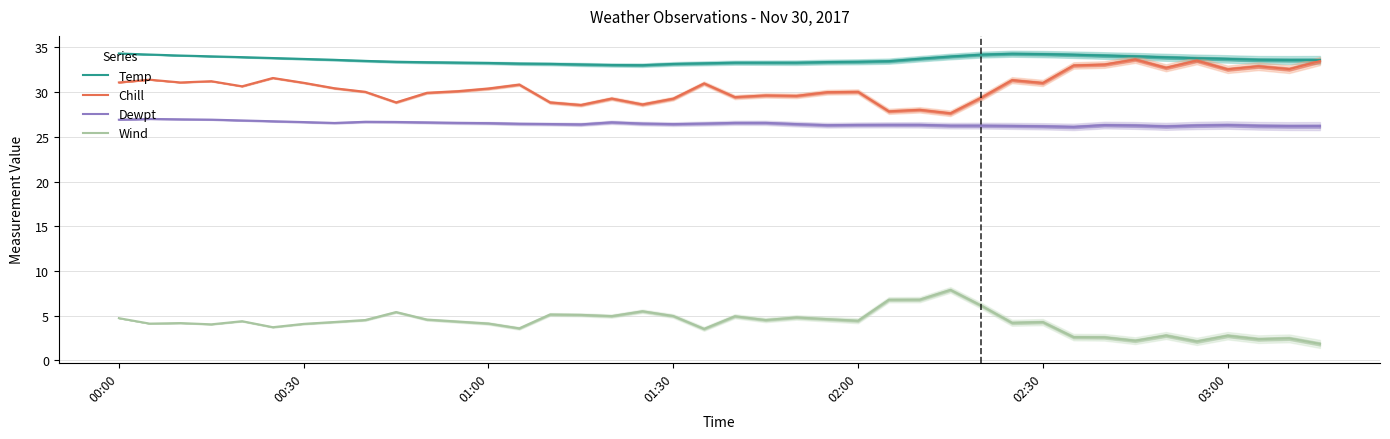

What is the minimum value for Dewpt?

26.1